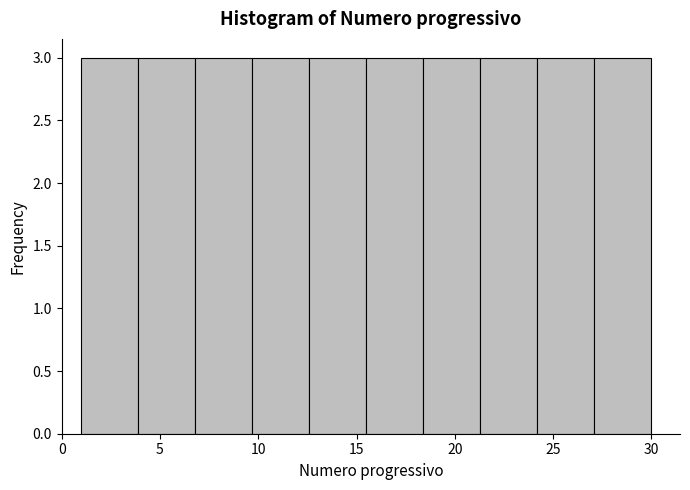

Reading left to right, list every bar in this chart as the range it spans on the x-axis followed by its height. Neither the bar edges nor the heights are printed on the chart, so give them approximately, as read against the axes.

1.0 to 3.9: 3
3.9 to 6.8: 3
6.8 to 9.7: 3
9.7 to 12.6: 3
12.6 to 15.5: 3
15.5 to 18.4: 3
18.4 to 21.3: 3
21.3 to 24.2: 3
24.2 to 27.1: 3
27.1 to 30.0: 3